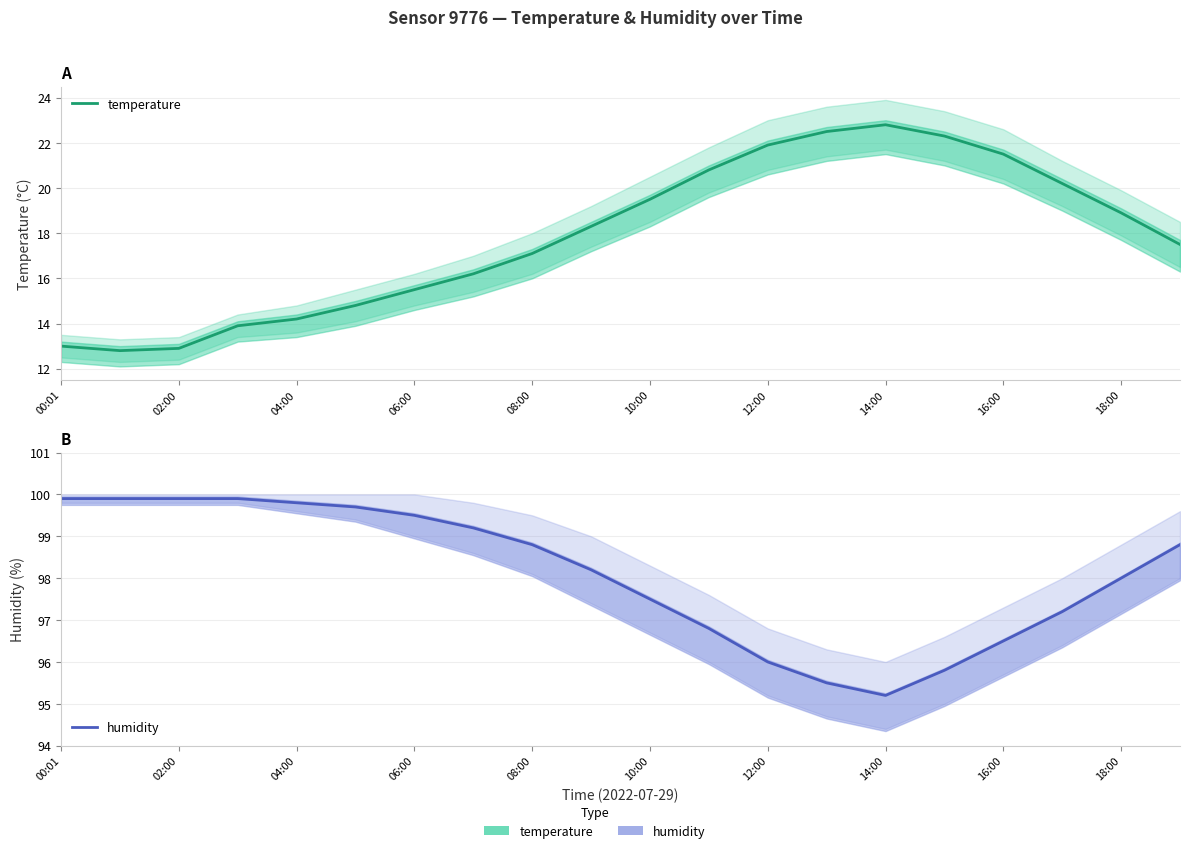

Count the number of categories in the chart.

20